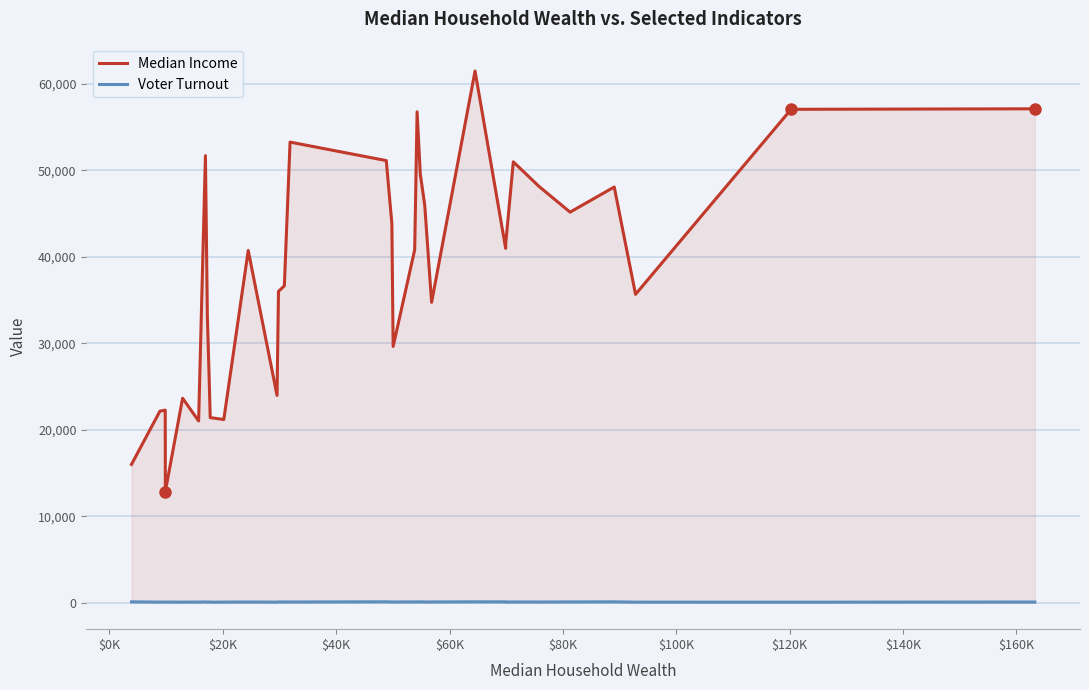

Which series has the largest total across all categories?

Median Income